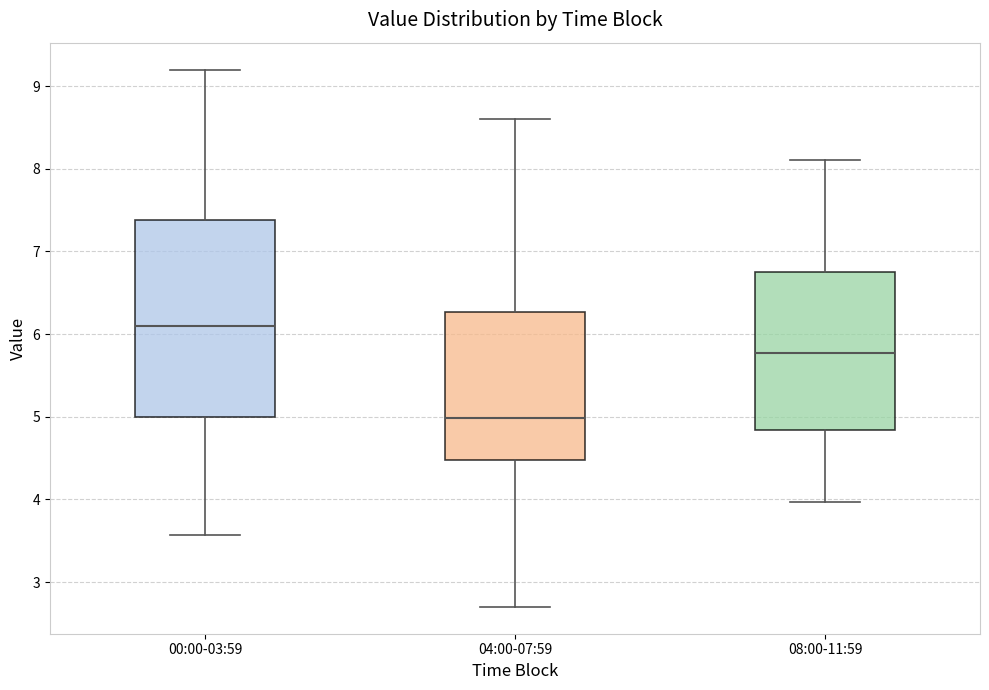

Reading left to right, transcribe this box plot: for each box, give where its median line is, the range the box spans, and where its two whiskers end, as read against the y-axis. The values are not printed on the chart, so give them approximately, as read against the axis.

00:00-03:59: median 6.1, box 5.0 to 7.4, whiskers 3.6 to 9.2
04:00-07:59: median 5.0, box 4.5 to 6.3, whiskers 2.7 to 8.6
08:00-11:59: median 5.8, box 4.8 to 6.7, whiskers 4.0 to 8.1